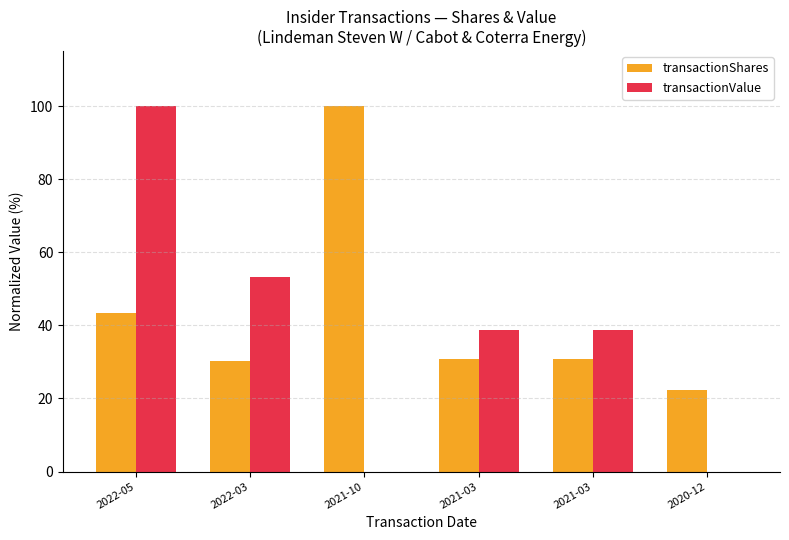

How many categories are shown in the chart?

6